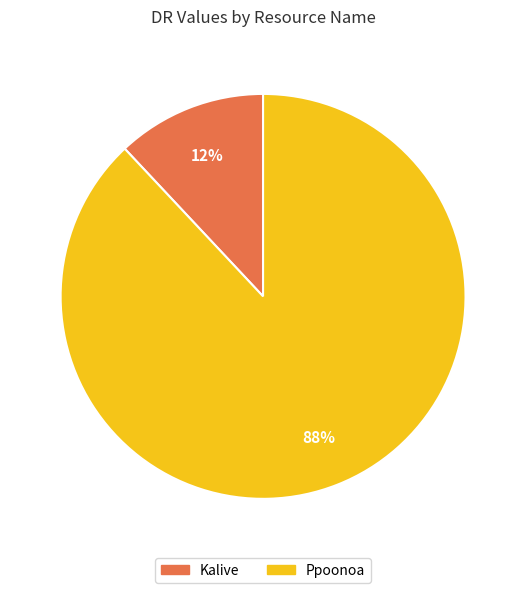

To the nearest percent, what portion does Ppoonoa represent?

88%